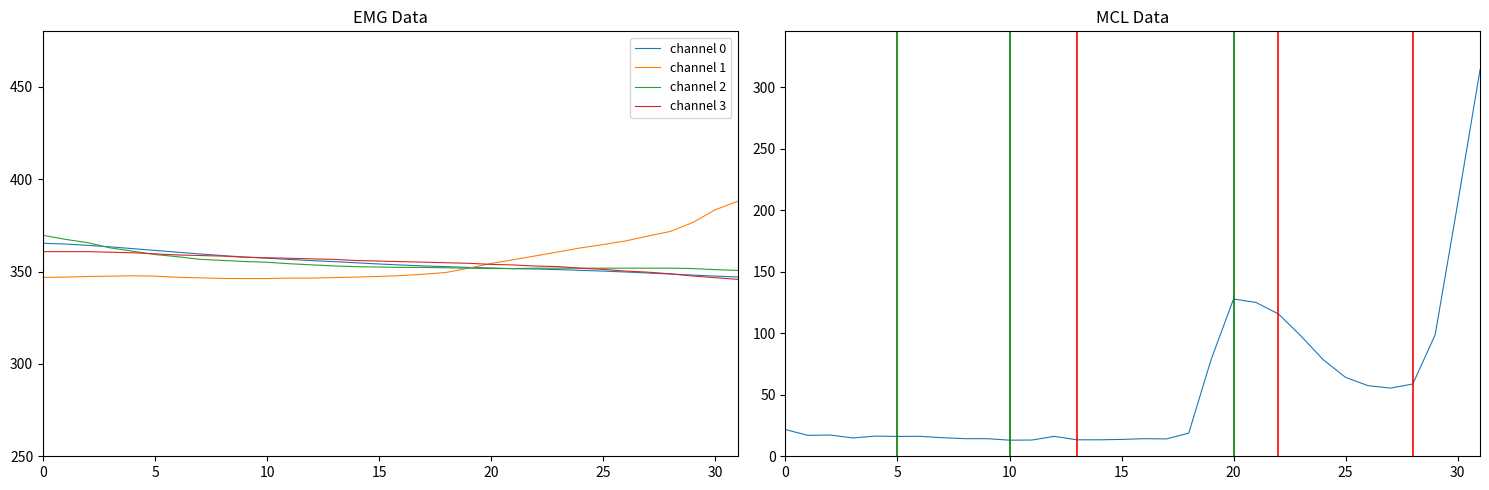

After their last crossing, which series has the higher values: channel 3 or channel 2?

channel 2